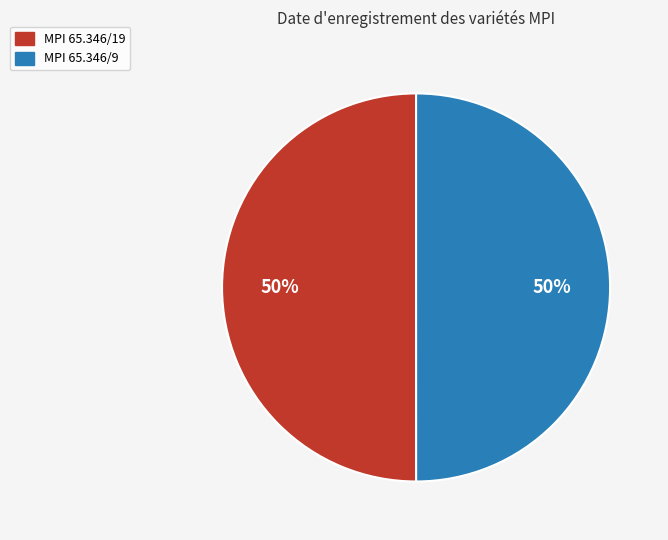

Do MPI 65.346/19 and MPI 65.346/9 together represent more than half of the pie?

Yes